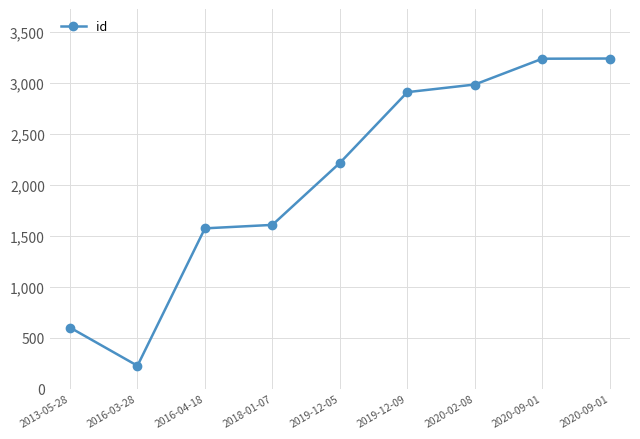

How many lines are shown in the chart?

1